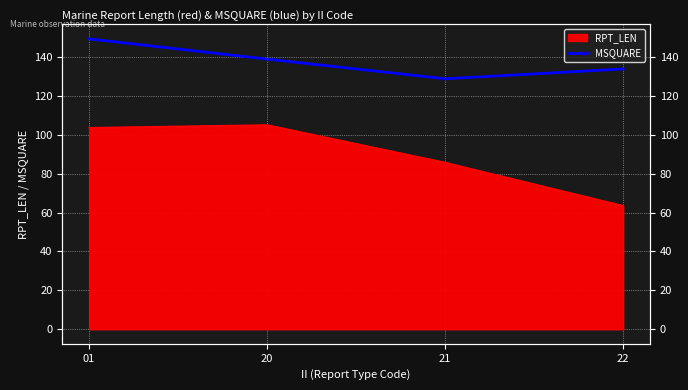

True or false: the data has more than 0 interior local peaks.

False